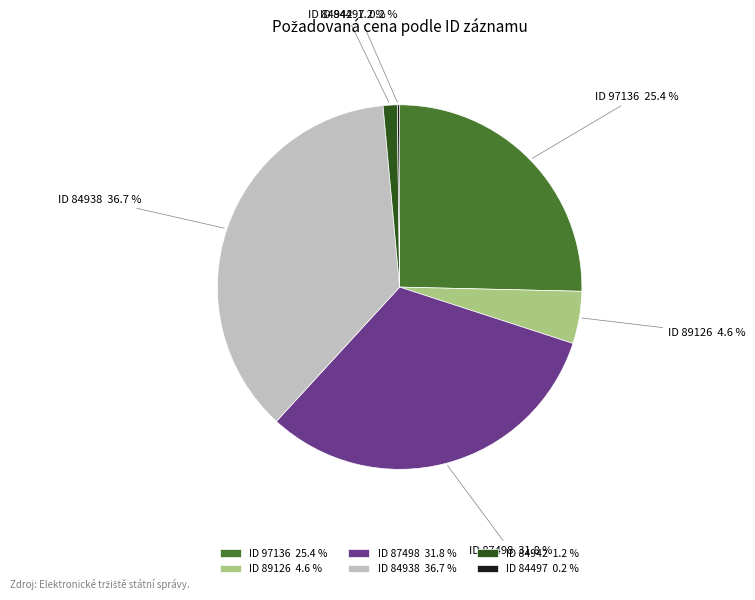

Is there a majority slice in this chart?

No